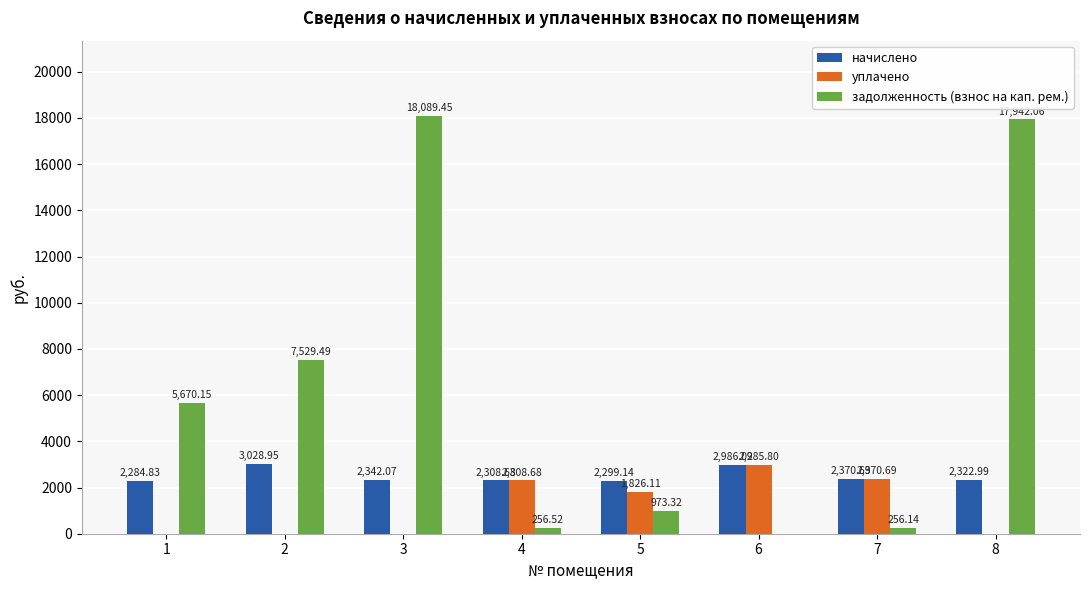

What are all the series names shown in the legend?

начислено, уплачено, задолженность (взнос на кап. рем.)